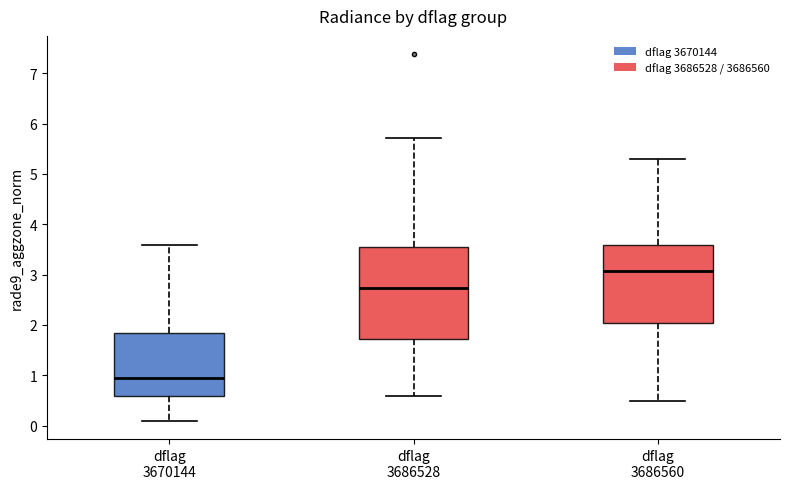

Which box's median line is the lowest?

dflag 3670144